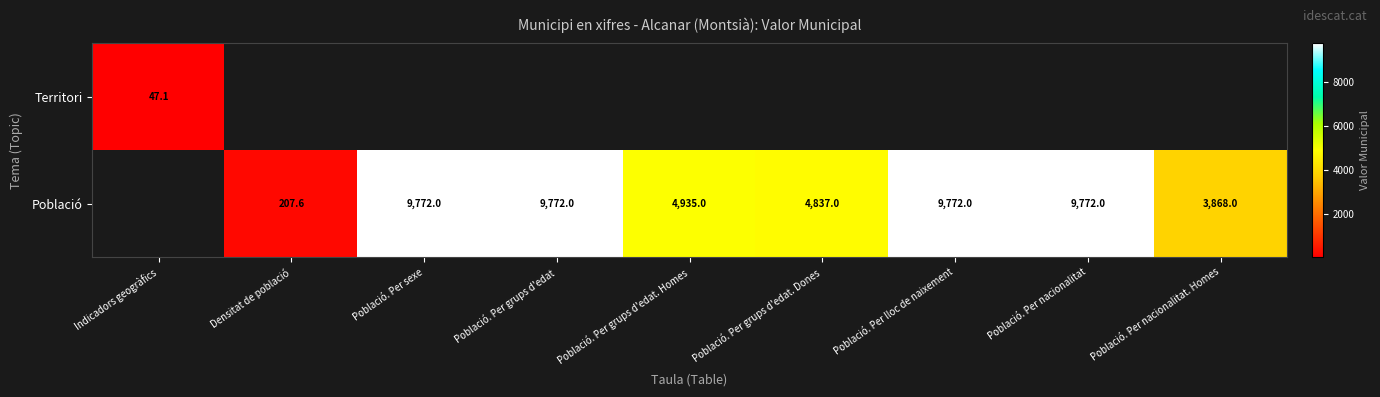

How many values in the Població series exceed 3868?

6